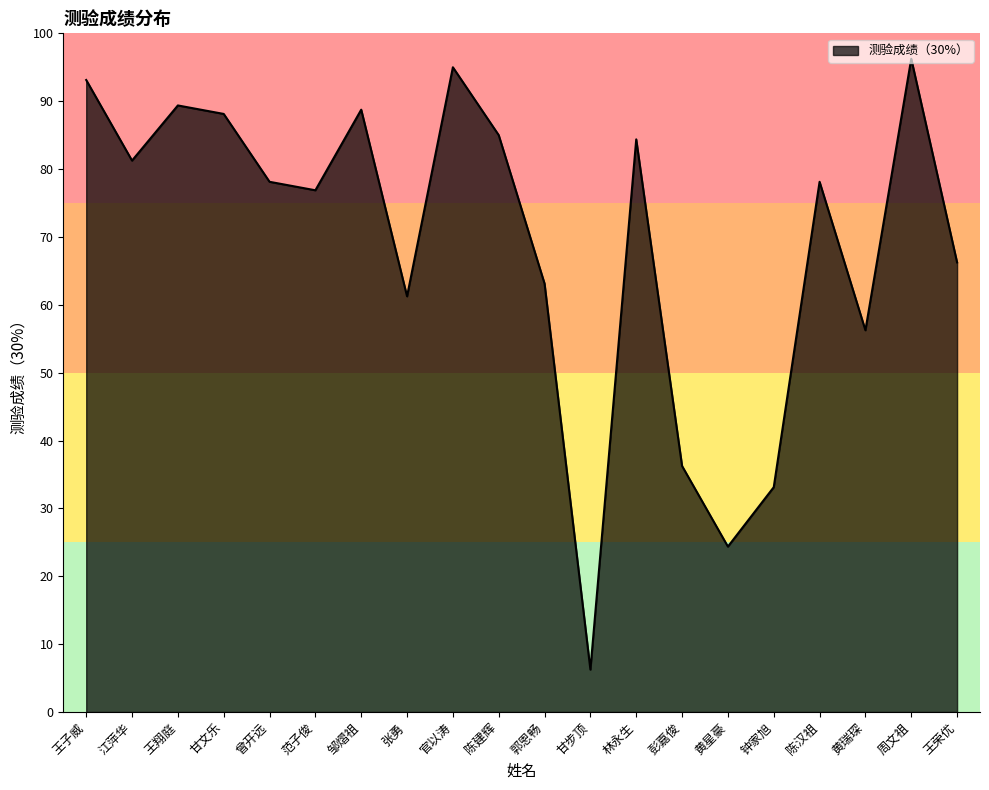

What is the difference between the maximum and minimum values?

90.0